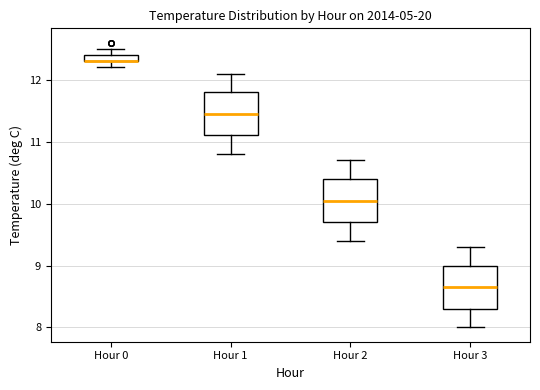

Where is the upper edge of the box for Hour 2 on the y-axis? The values are not printed on the chart, so give them approximately, as read against the axis.

10.4